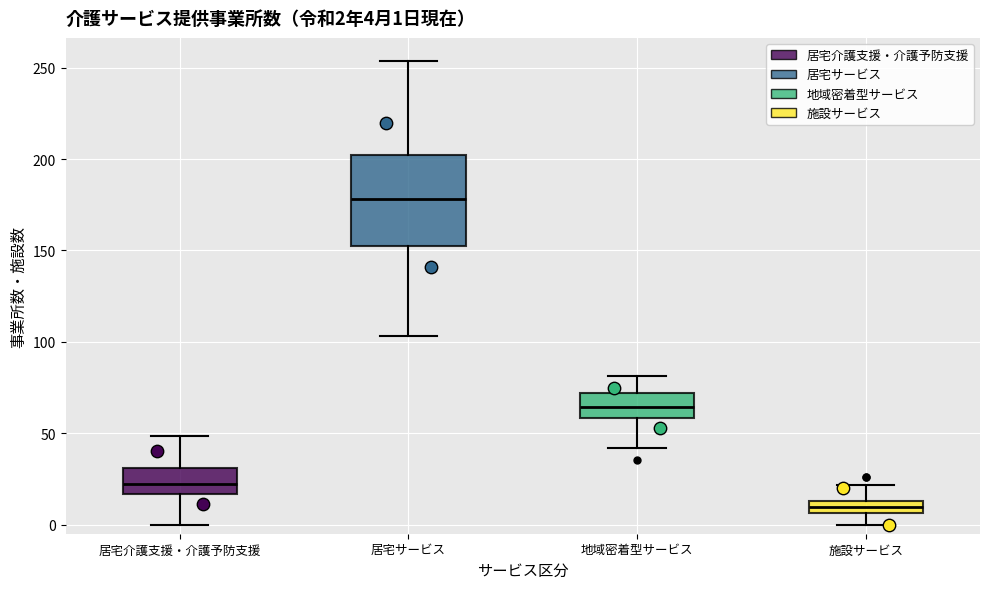

Comparing the boxes themselves (not the whiskers), which one is the tallest?

居宅サービス